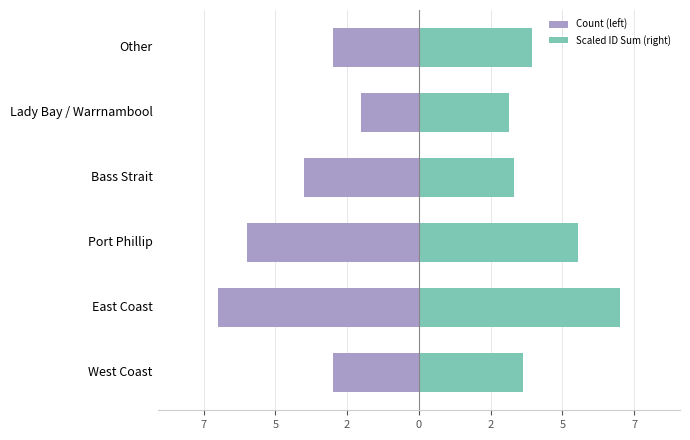

How many values in the Count (left) series exceed -3?

1